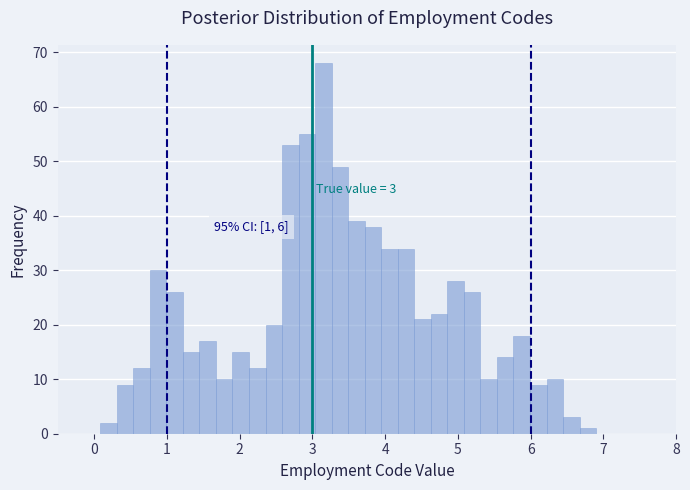

Around what value on the x-axis is the tallest bar? Give the approximate position of its centre, as read against the axis.

3.2